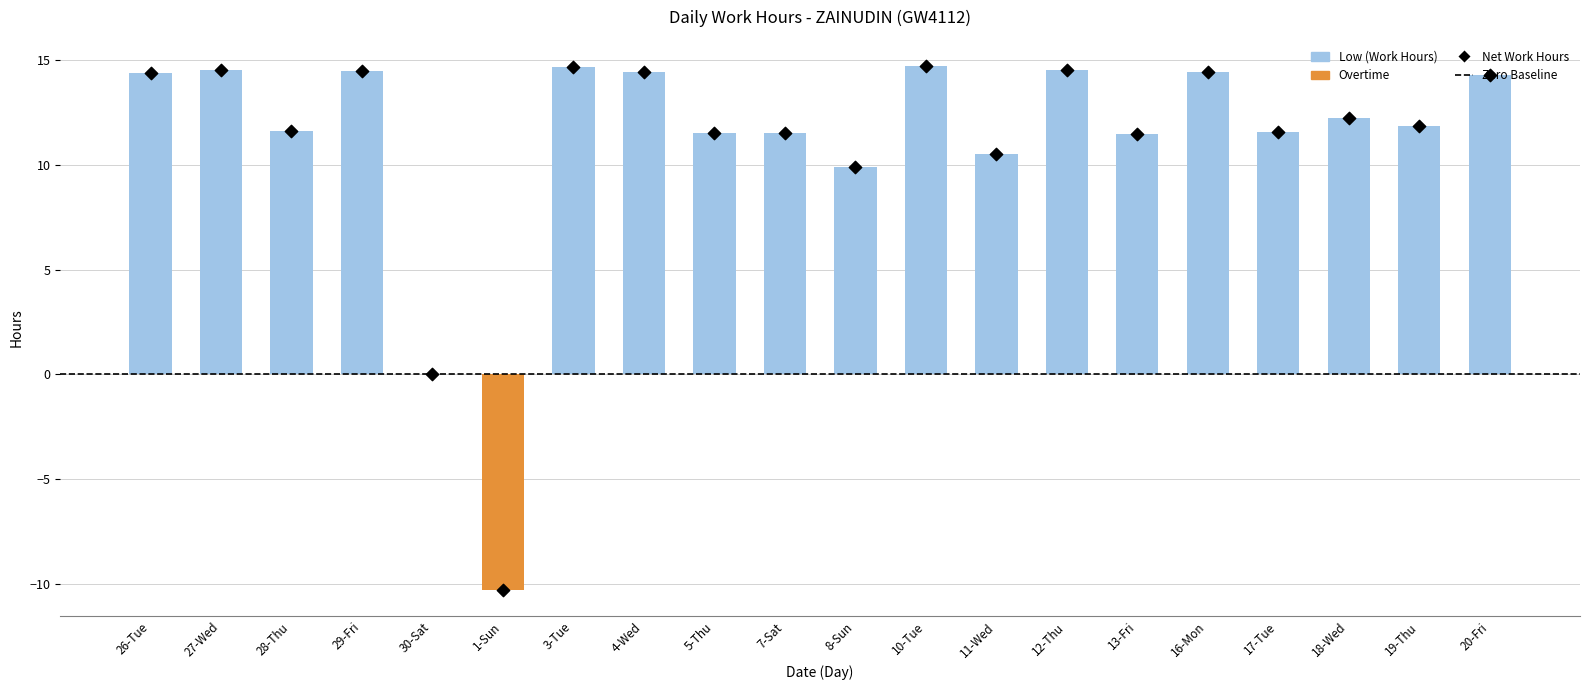

Which series has the largest total across all categories?

Low (Work Hours)